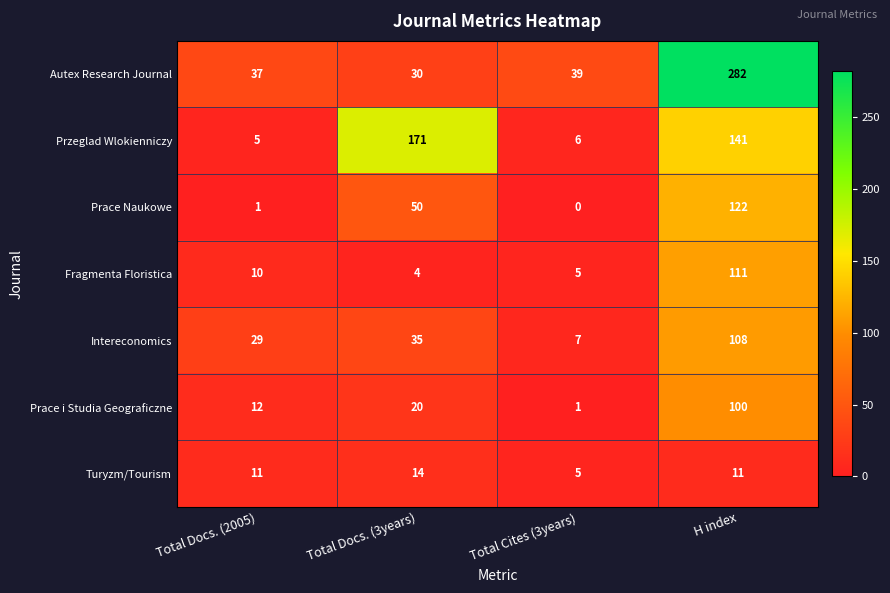

What is the sum of all Przeglad Wlokienniczy values?

323